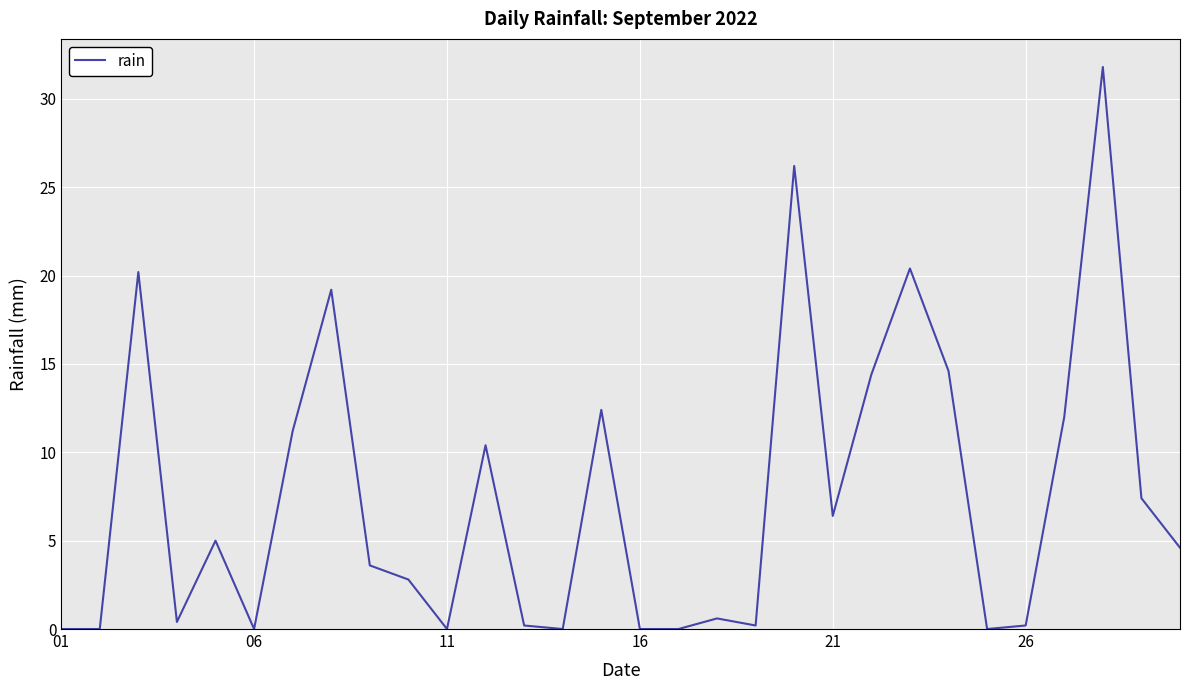

What is the greatest value displayed?

31.8